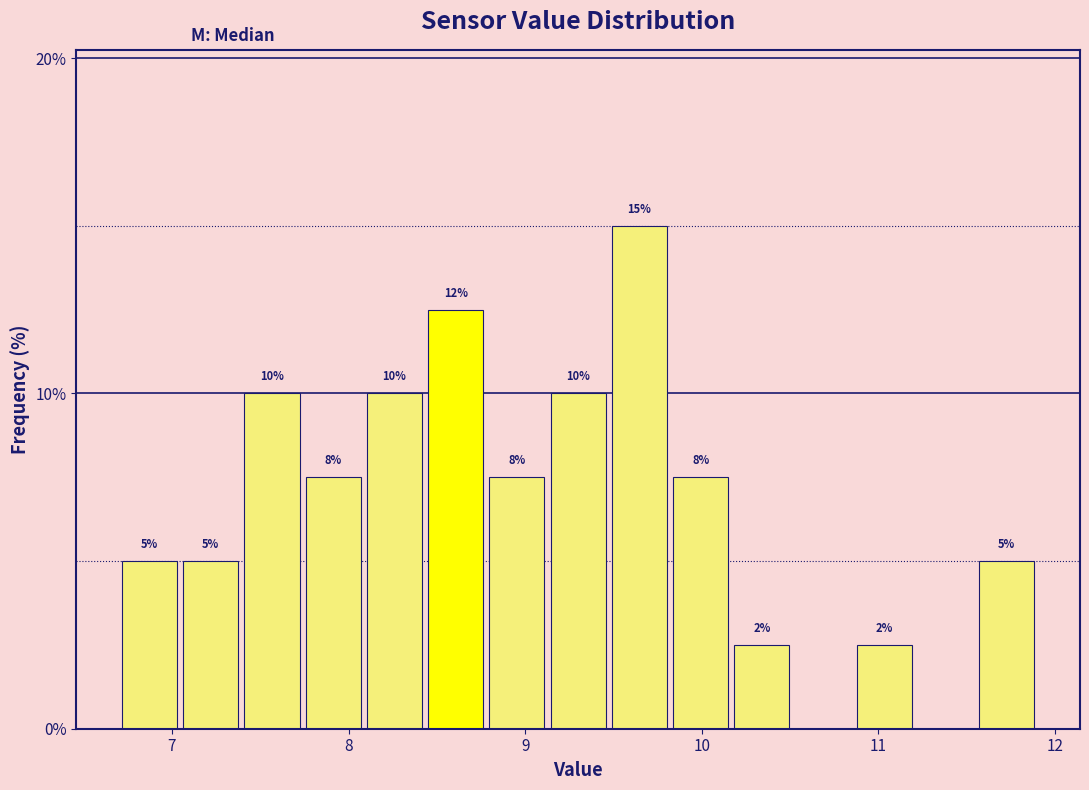

Around what value on the x-axis is the tallest bar? Give the approximate position of its centre, as read against the axis.

9.6